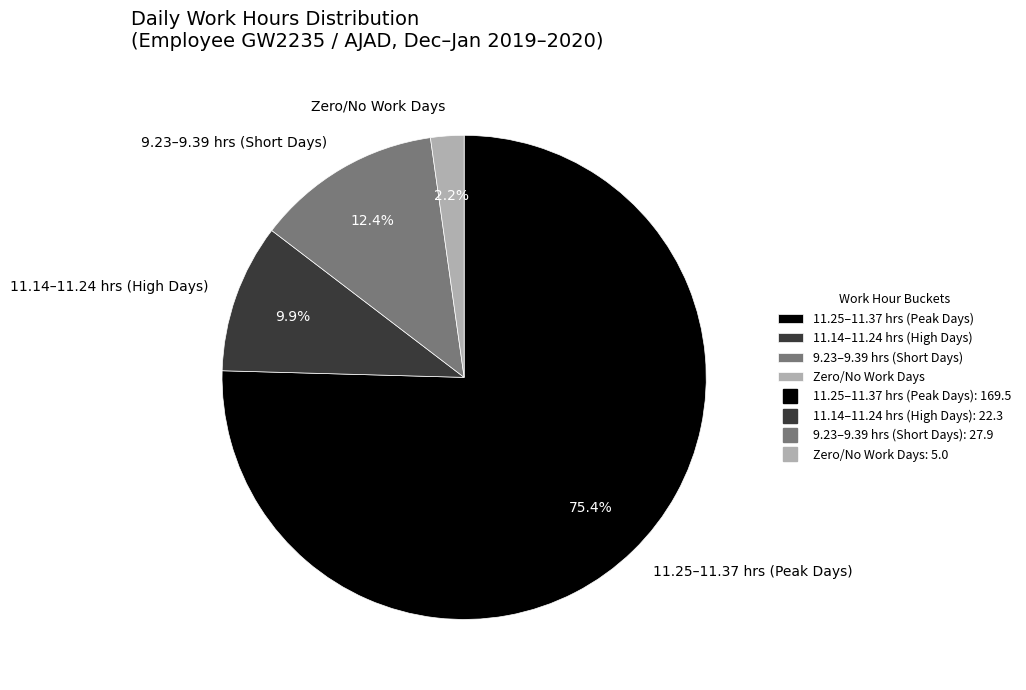

What is the smallest slice in the pie chart?

Zero/No Work Days